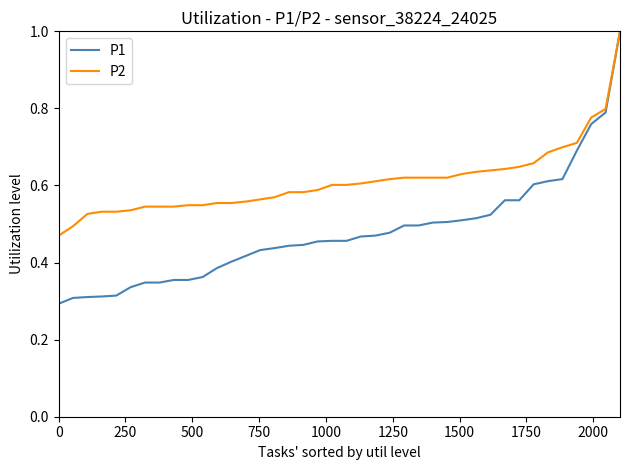

Which series has the largest total across all categories?

P2